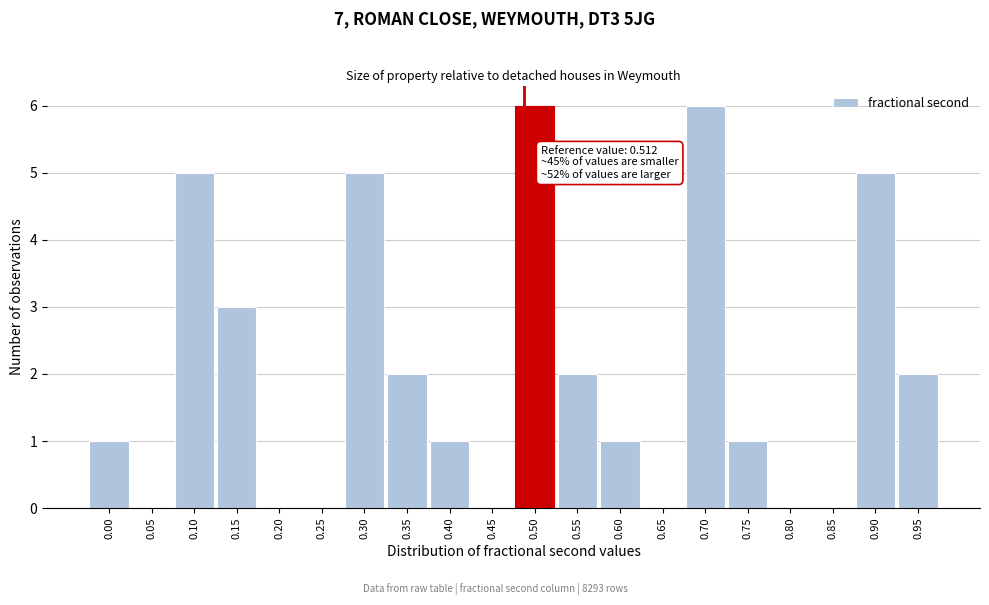

Reading left to right, list all the values displayed in this chart.

0.00=1	0.05=0	0.10=5	0.15=3	0.20=0	0.25=0	0.30=5	0.35=2	0.40=1	0.45=0	0.50=6	0.55=2	0.60=1	0.65=0	0.70=6	0.75=1	0.80=0	0.85=0	0.90=5	0.95=2